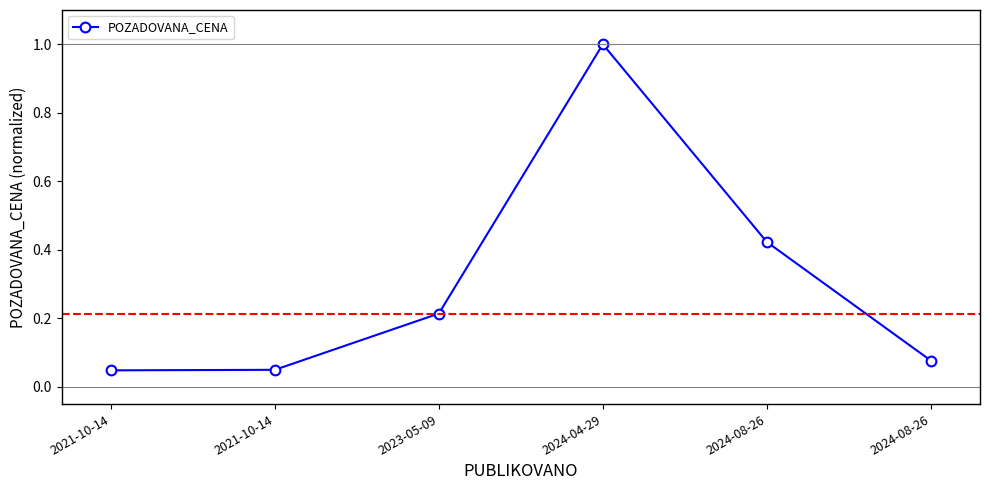

At which label is the value closest to 0?

2021-10-14